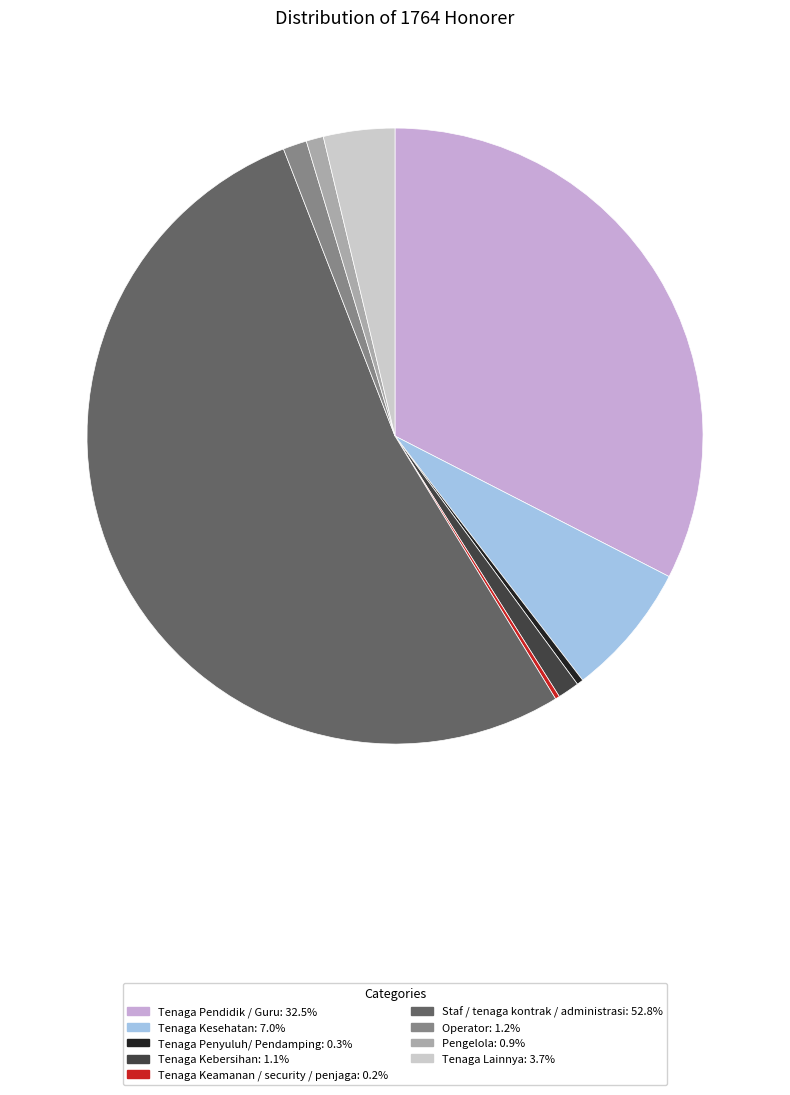

Between Pengelola and Tenaga Penyuluh/ Pendamping, which is larger?

Pengelola